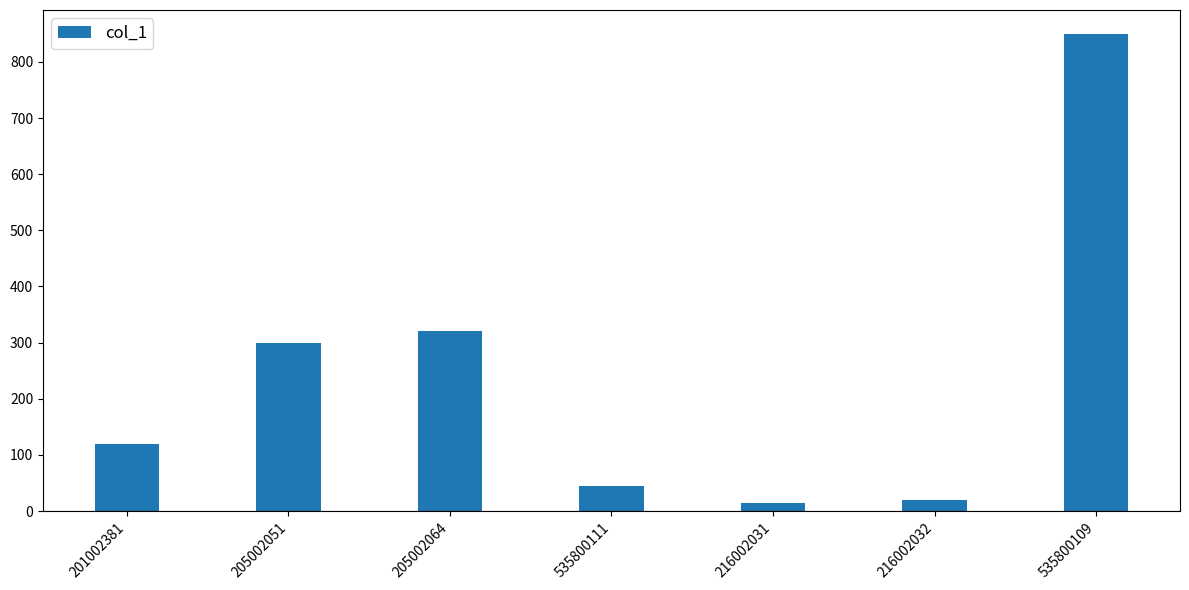

What is the change in value from 216002032 to 535800109?

+830